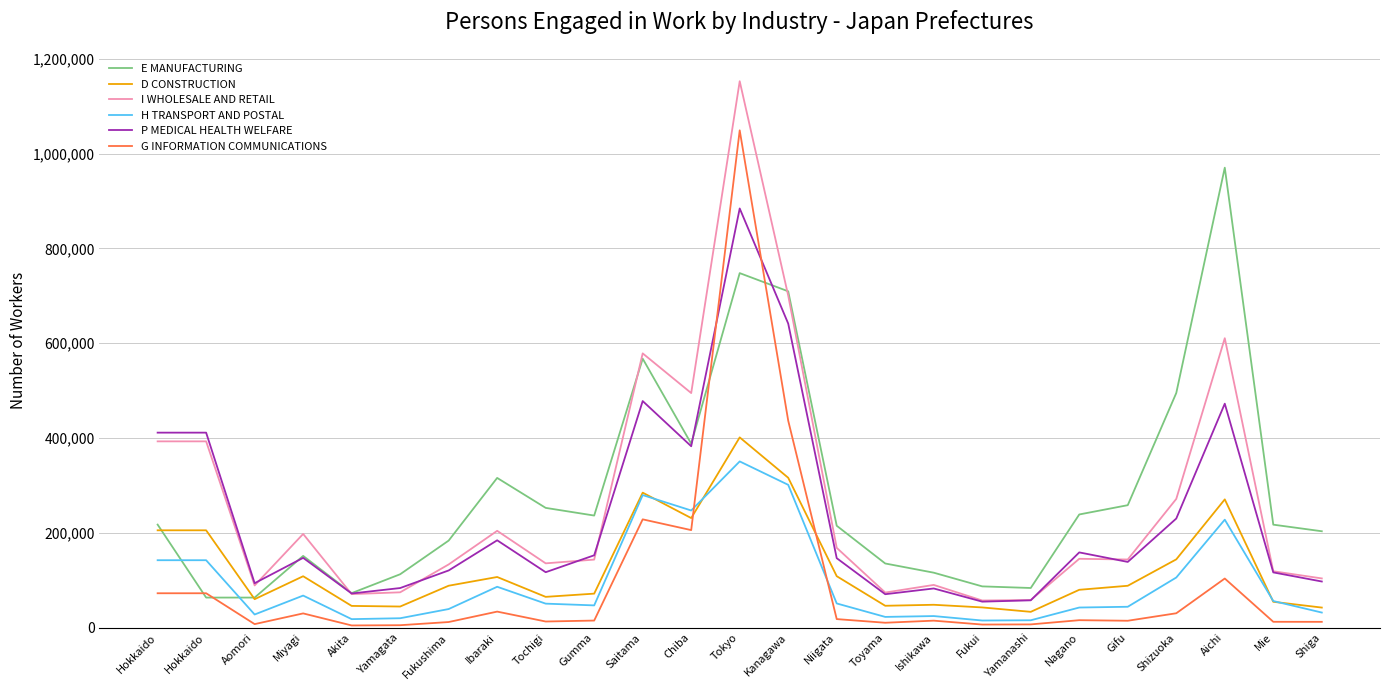

Between which two adjacent categories do E MANUFACTURING and P MEDICAL HEALTH WELFARE first intersect?

Aomori and Miyagi